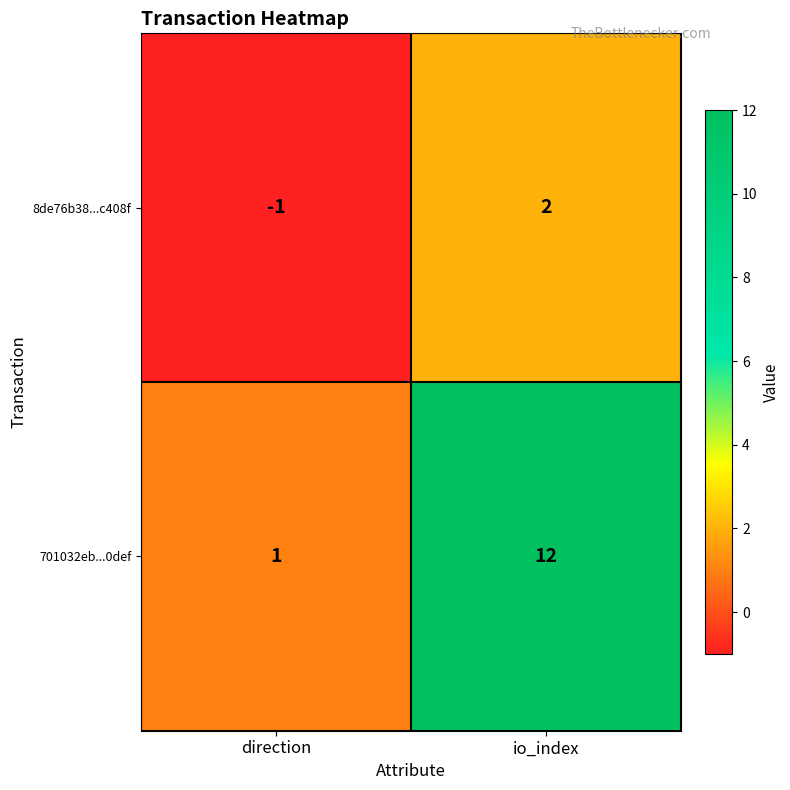

Reading right to left, extract all data points from this chart.

8de76b38...c408f: io_index=2	direction=-1
701032eb...0def: io_index=12	direction=1